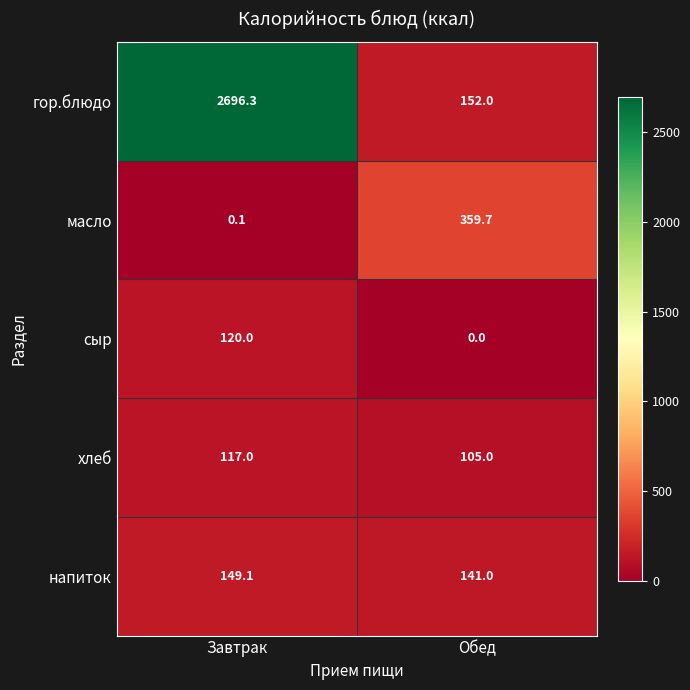

List the series in order of their peak value, lowest first.

хлеб, сыр, напиток, масло, гор.блюдо